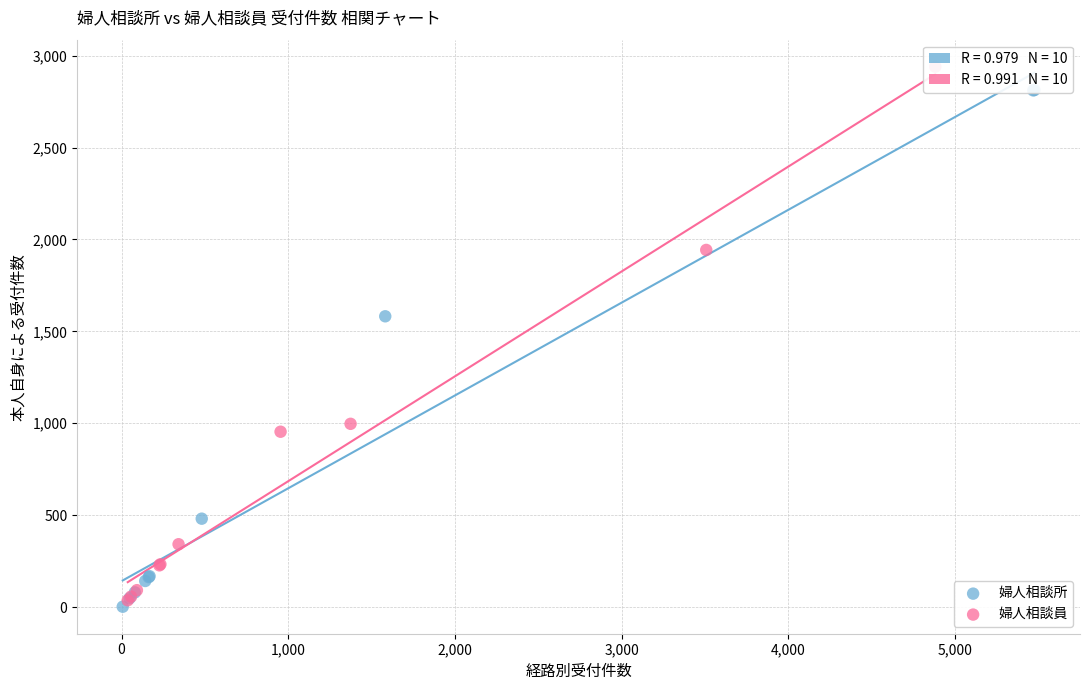

Which series has the largest Y range (max minus min)?

婦人相談員